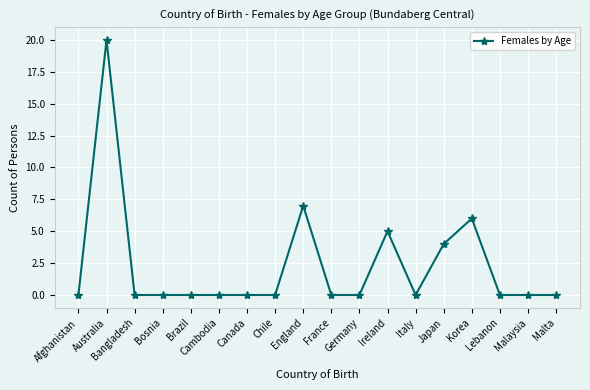

True or false: the data shows 7 at Ireland.

False